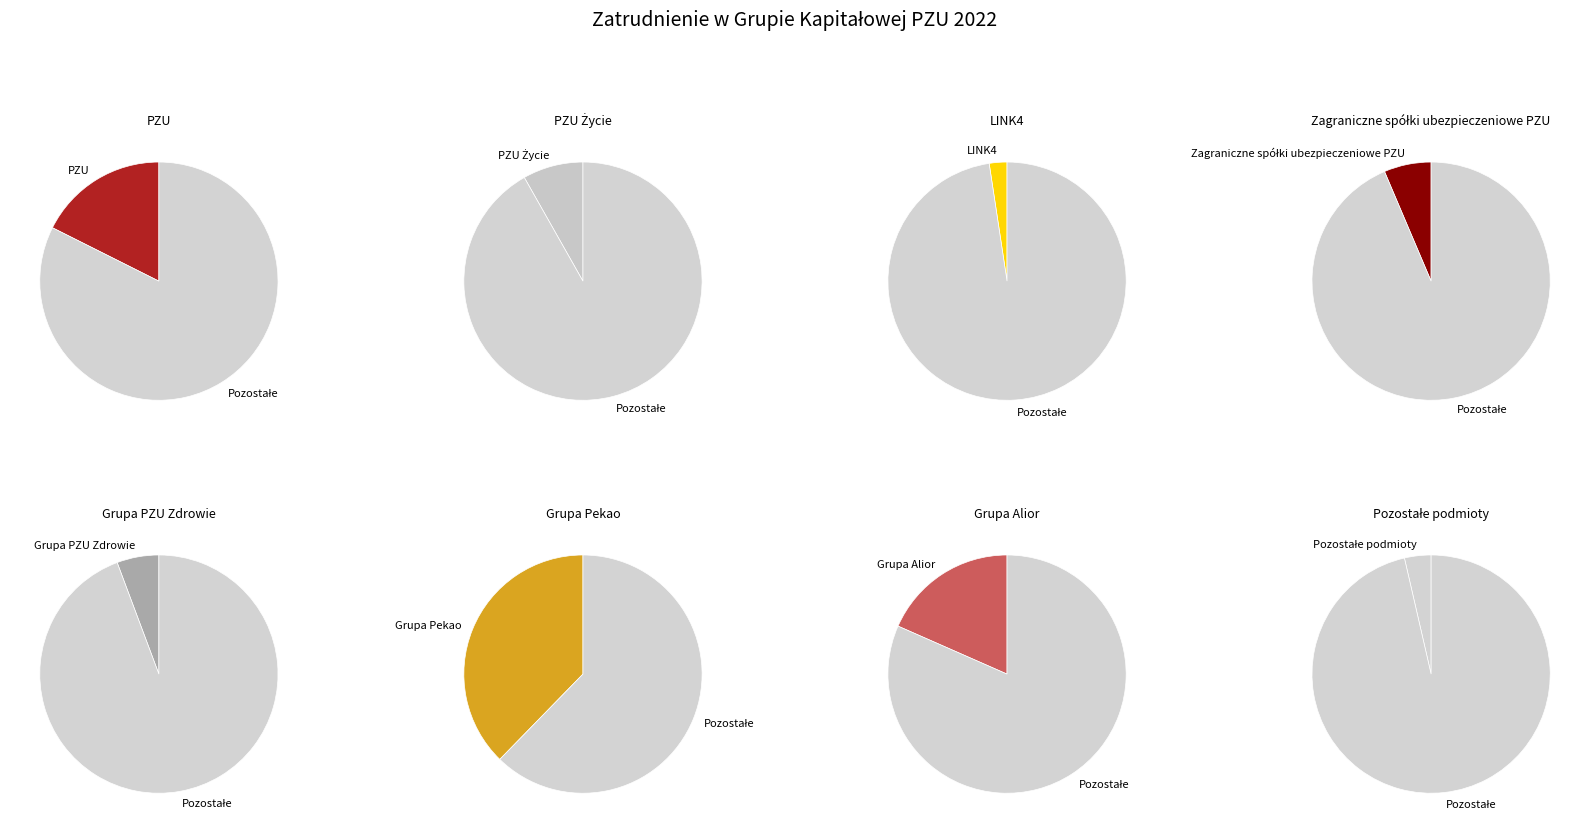

How much of the chart is everything except Grupa PZU Zdrowie?

94.3%